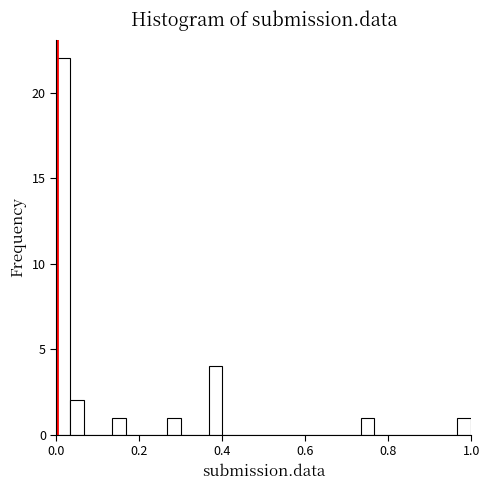

Around what value on the x-axis is the tallest bar? Give the approximate position of its centre, as read against the axis.

0.02